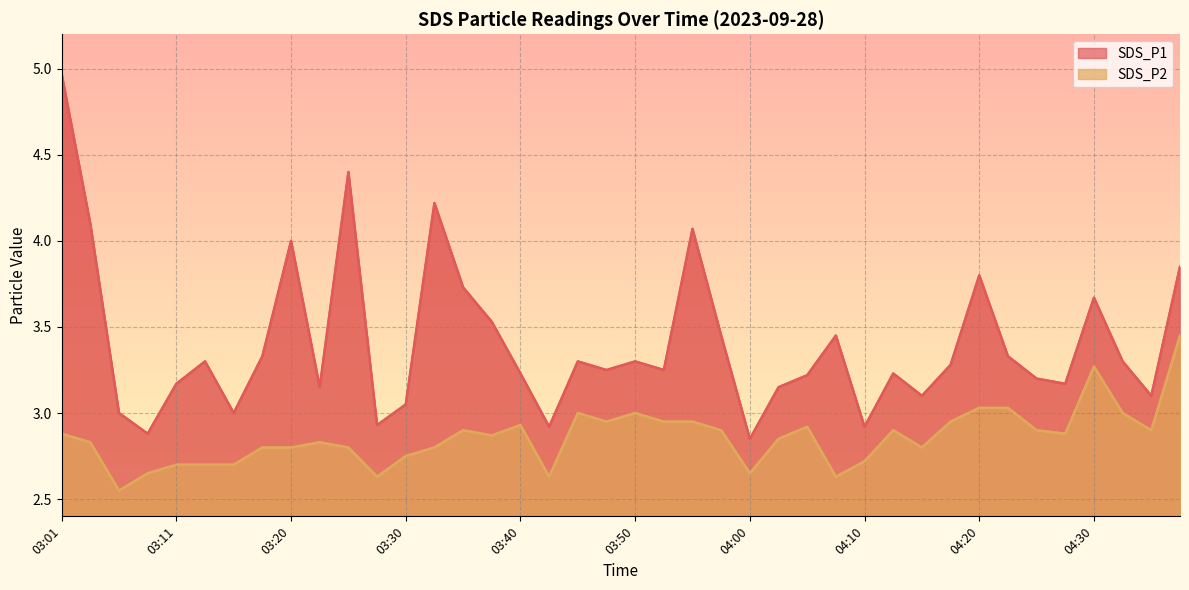

What is the lowest value of the SDS_P2 series?

2.5